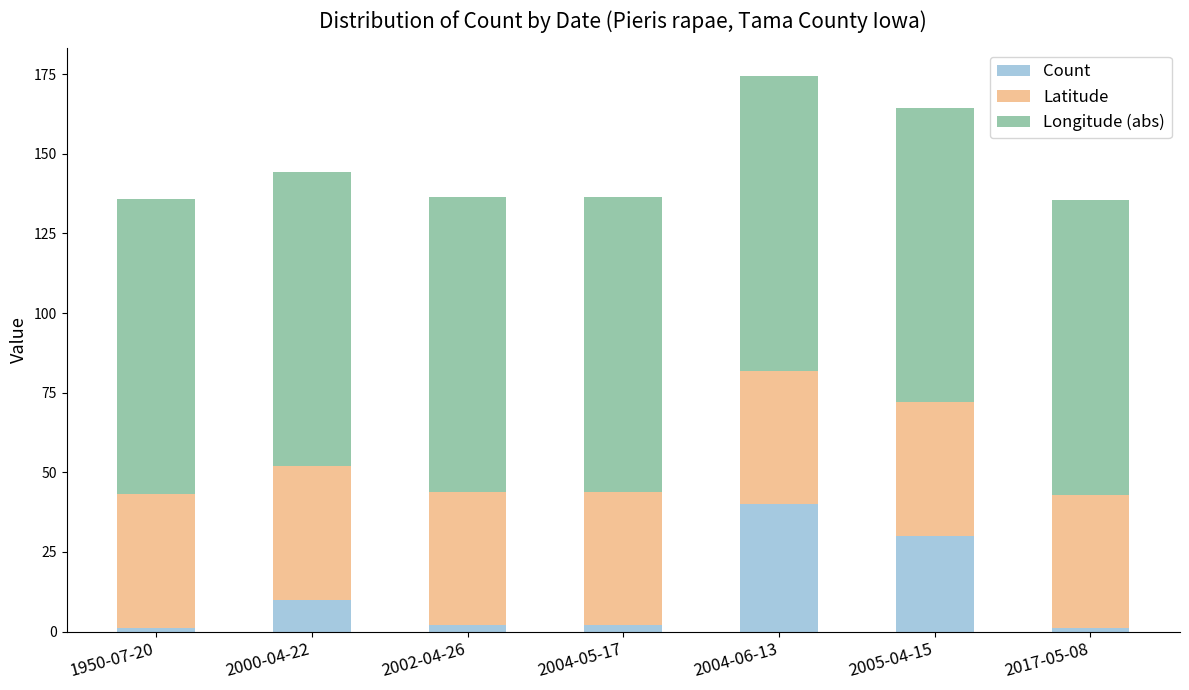

What is the maximum value for Count?

40.0